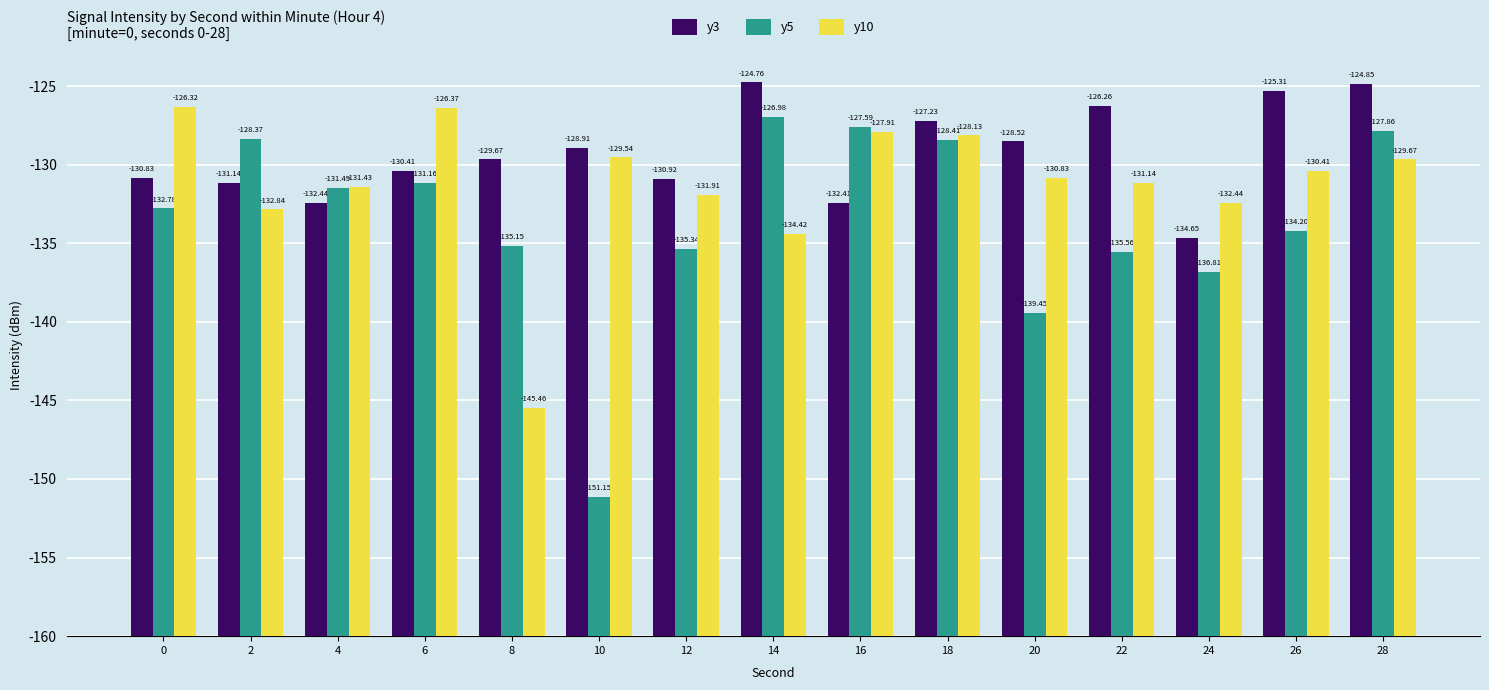

What are all the series names shown in the legend?

y3, y5, y10